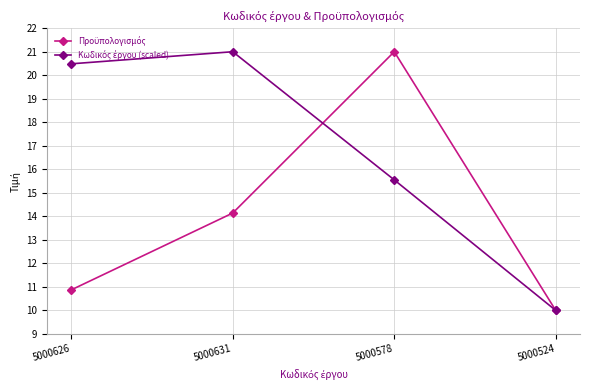

At which category is the sum across all series the highest?

5000578